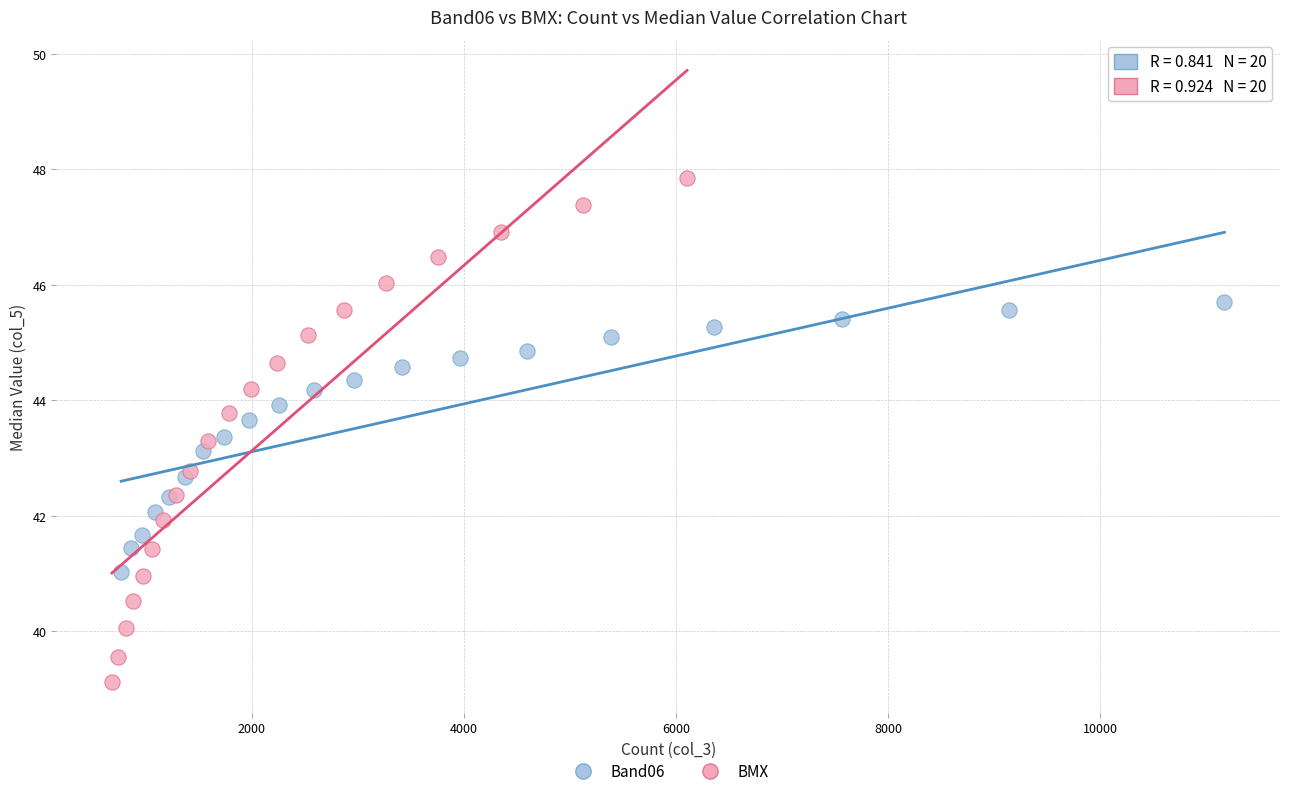

Which series reaches the maximum Y coordinate?

BMX